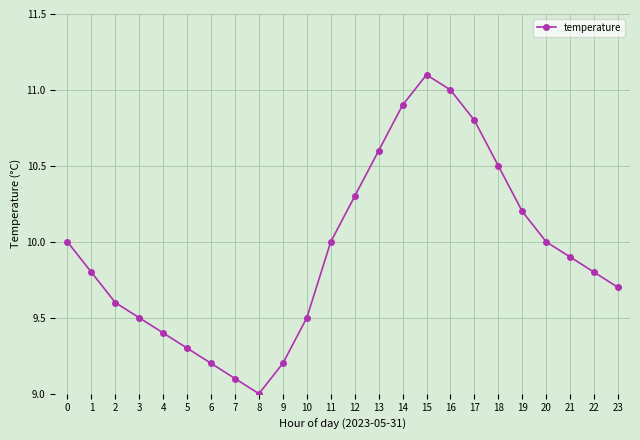

Which label corresponds to the largest value in the chart?

15